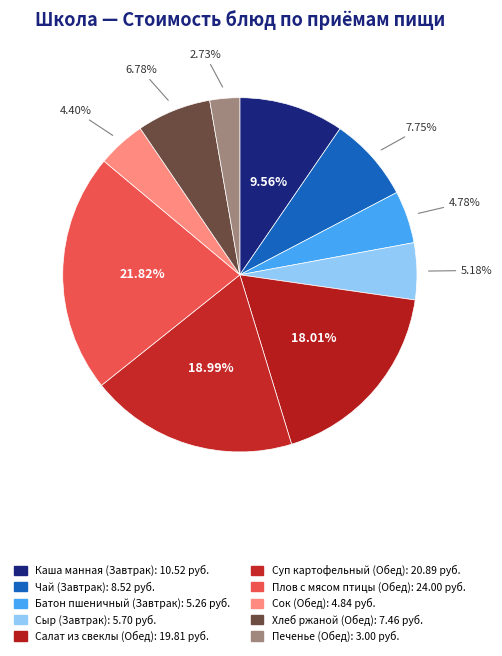

How many slices are in this pie chart?

10